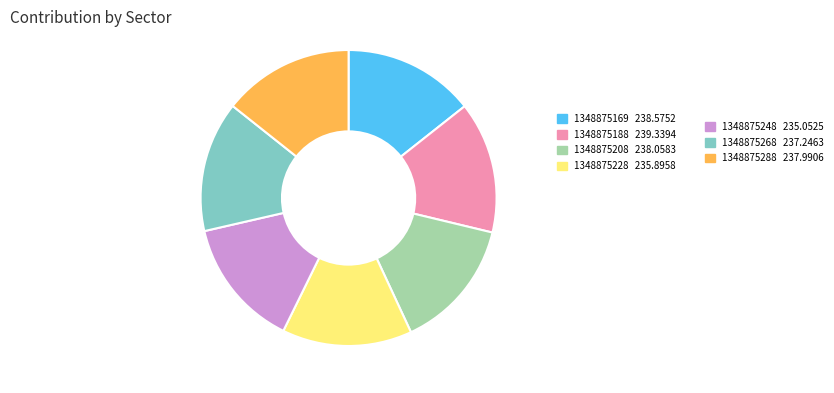

Count the number of slices in the pie.

7